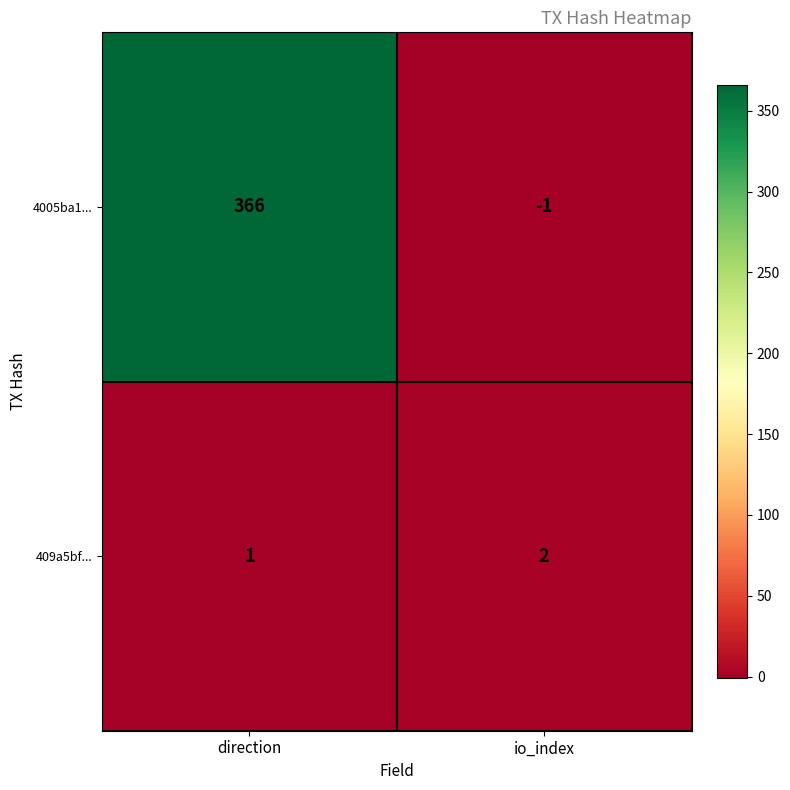

Reading right to left, transcribe all the data shown in this chart.

4005ba1...: io_index=-1	direction=366
409a5bf...: io_index=2	direction=1